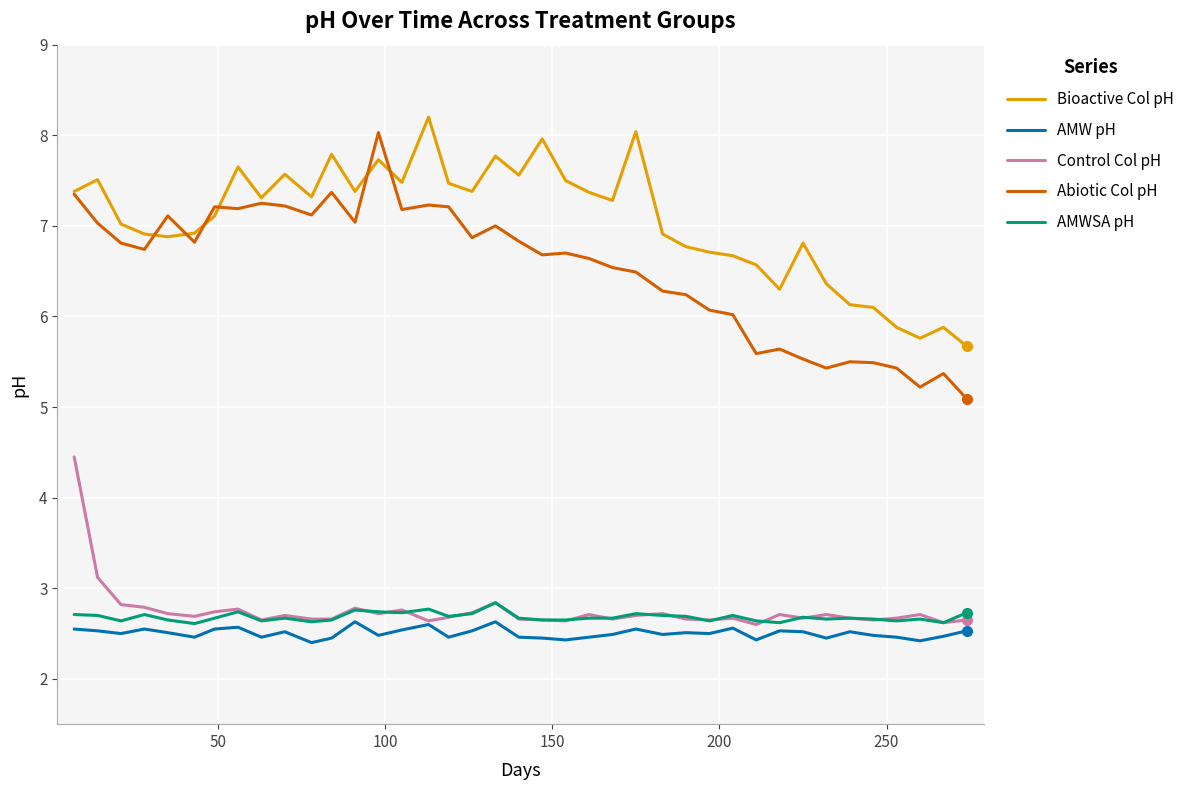

True or false: AMWSA pH and Abiotic Col pH intersect in this chart.

False